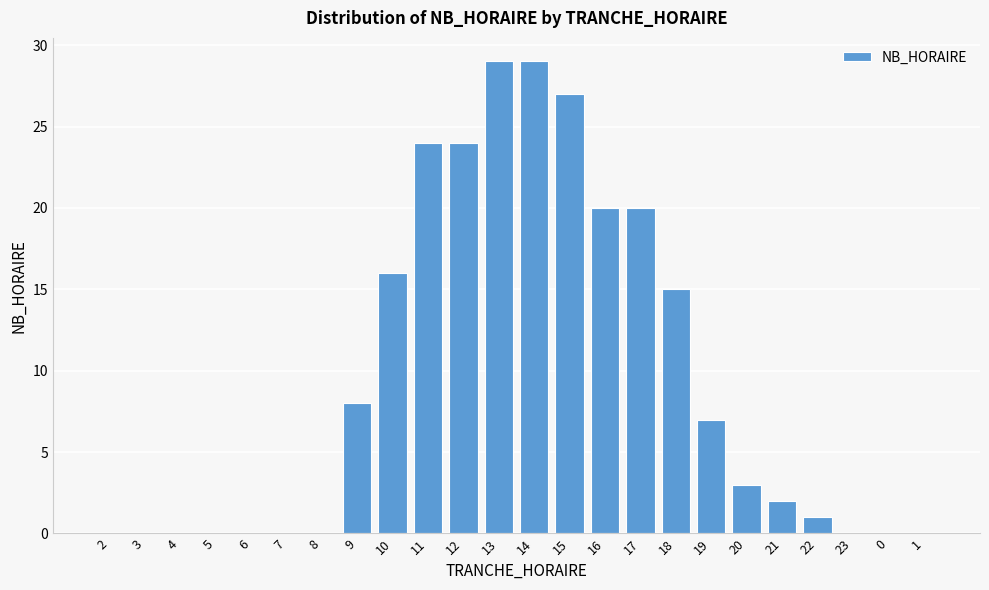

Reading left to right, extract all data points from this chart.

2=0	3=0	4=0	5=0	6=0	7=0	8=0	9=8	10=16	11=24	12=24	13=29	14=29	15=27	16=20	17=20	18=15	19=7	20=3	21=2	22=1	23=0	0=0	1=0